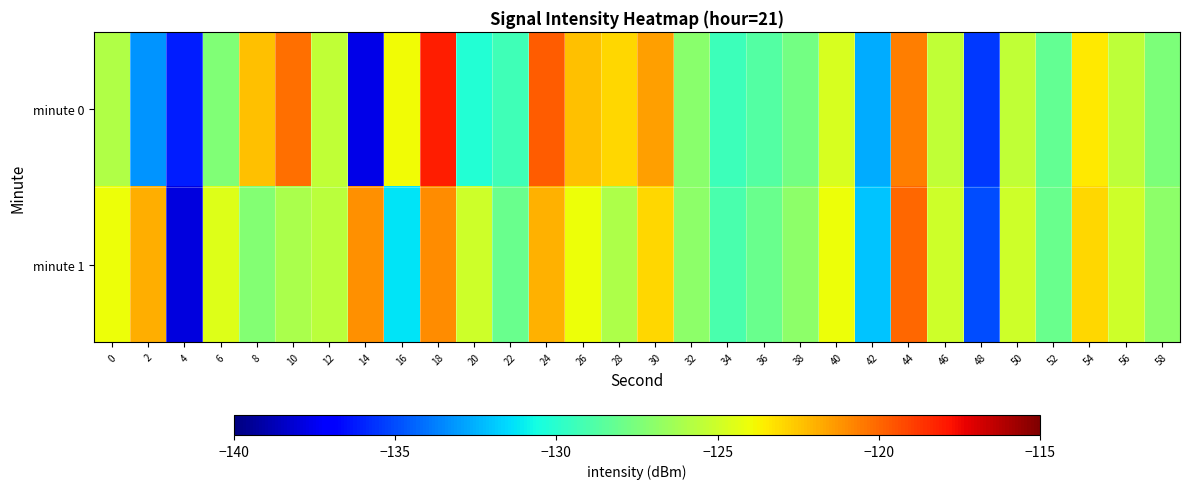

Rank the series at 46 from highest to lowest value.

minute 1, minute 0